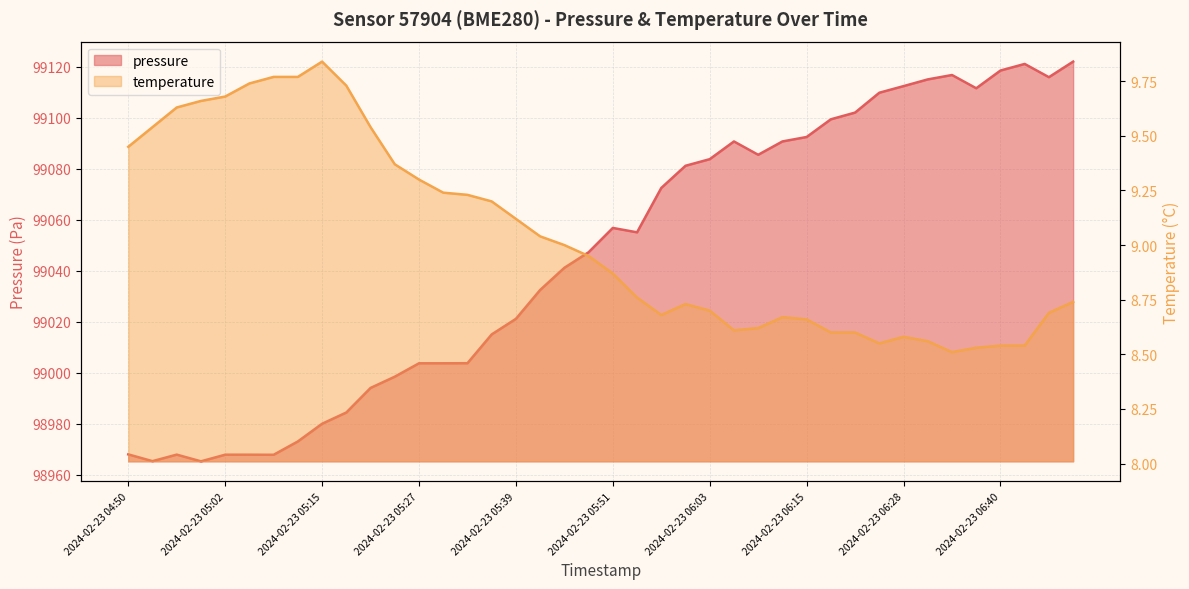

Reading left to right, extract all data points from this chart.

pressure: 2024-02-23 04:50=98968.1	2024-02-23 04:53=98965.4	2024-02-23 04:56=98968.0	2024-02-23 04:59=98965.3	2024-02-23 05:02=98967.9	2024-02-23 05:05=98967.9	2024-02-23 05:09=98967.9	2024-02-23 05:12=98973.1	2024-02-23 05:15=98980.1	2024-02-23 05:18=98984.5	2024-02-23 05:21=98994.1	2024-02-23 05:24=98998.5	2024-02-23 05:27=99003.8	2024-02-23 05:30=99003.8	2024-02-23 05:33=99003.8	2024-02-23 05:36=99015.1	2024-02-23 05:39=99021.2	2024-02-23 05:42=99032.5	2024-02-23 05:45=99041.2	2024-02-23 05:48=99047.2	2024-02-23 05:51=99056.8	2024-02-23 05:54=99055.1	2024-02-23 05:57=99072.4	2024-02-23 06:00=99081.1	2024-02-23 06:03=99083.7	2024-02-23 06:06=99090.7	2024-02-23 06:09=99085.4	2024-02-23 06:12=99090.7	2024-02-23 06:15=99092.4	2024-02-23 06:19=99099.3	2024-02-23 06:22=99102.0	2024-02-23 06:25=99109.8	2024-02-23 06:28=99112.3	2024-02-23 06:31=99115.0	2024-02-23 06:34=99116.7	2024-02-23 06:37=99111.5	2024-02-23 06:40=99118.4	2024-02-23 06:43=99121.0	2024-02-23 06:46=99115.8	2024-02-23 06:49=99121.9
temperature: 2024-02-23 04:50=9.4	2024-02-23 04:53=9.5	2024-02-23 04:56=9.6	2024-02-23 04:59=9.7	2024-02-23 05:02=9.7	2024-02-23 05:05=9.7	2024-02-23 05:09=9.8	2024-02-23 05:12=9.8	2024-02-23 05:15=9.8	2024-02-23 05:18=9.7	2024-02-23 05:21=9.5	2024-02-23 05:24=9.4	2024-02-23 05:27=9.3	2024-02-23 05:30=9.2	2024-02-23 05:33=9.2	2024-02-23 05:36=9.2	2024-02-23 05:39=9.1	2024-02-23 05:42=9.0	2024-02-23 05:45=9.0	2024-02-23 05:48=8.9	2024-02-23 05:51=8.9	2024-02-23 05:54=8.8	2024-02-23 05:57=8.7	2024-02-23 06:00=8.7	2024-02-23 06:03=8.7	2024-02-23 06:06=8.6	2024-02-23 06:09=8.6	2024-02-23 06:12=8.7	2024-02-23 06:15=8.7	2024-02-23 06:19=8.6	2024-02-23 06:22=8.6	2024-02-23 06:25=8.6	2024-02-23 06:28=8.6	2024-02-23 06:31=8.6	2024-02-23 06:34=8.5	2024-02-23 06:37=8.5	2024-02-23 06:40=8.5	2024-02-23 06:43=8.5	2024-02-23 06:46=8.7	2024-02-23 06:49=8.7